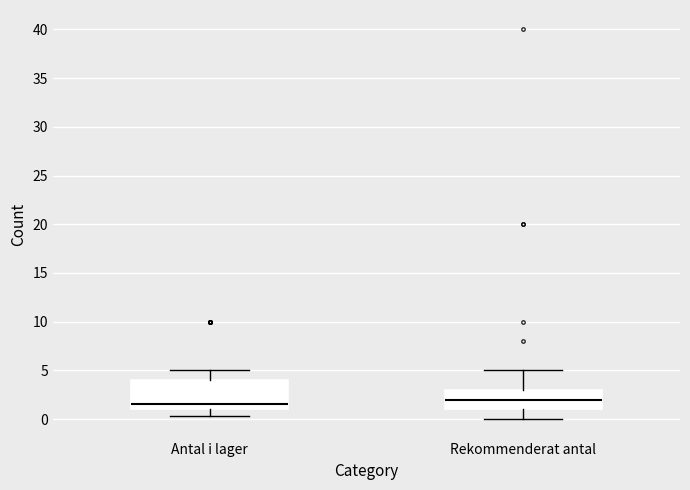

Where does the lower whisker of the box for Rekommenderat antal end on the y-axis? The values are not printed on the chart, so give them approximately, as read against the axis.

0.0